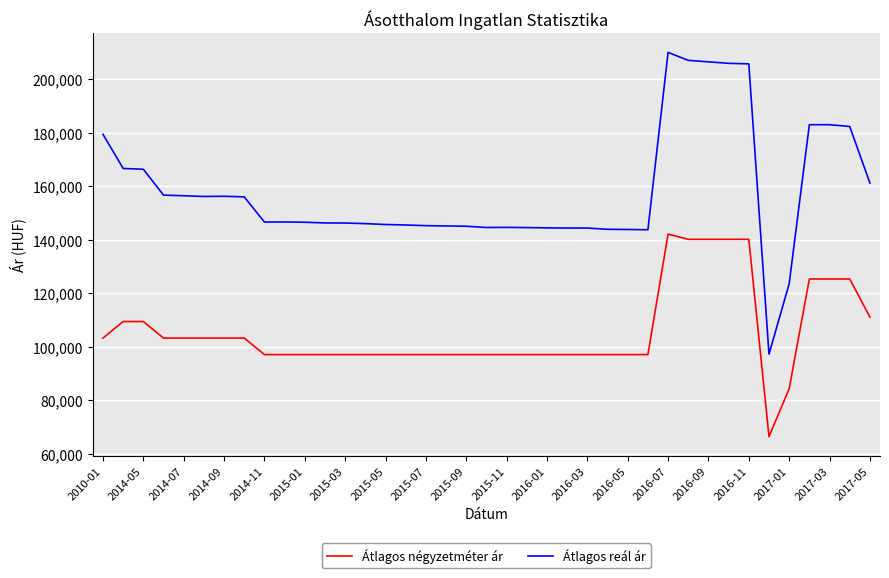

Which series has the largest range (max minus min)?

Átlagos reál ár